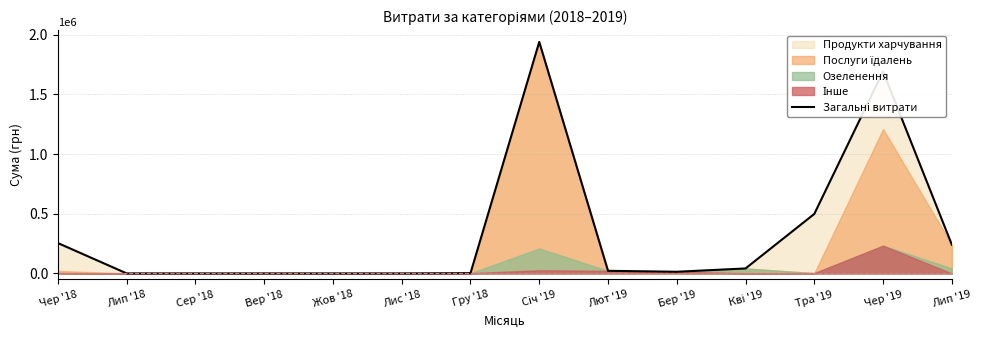

At which label does the data first exceed 21857?

Чер '18